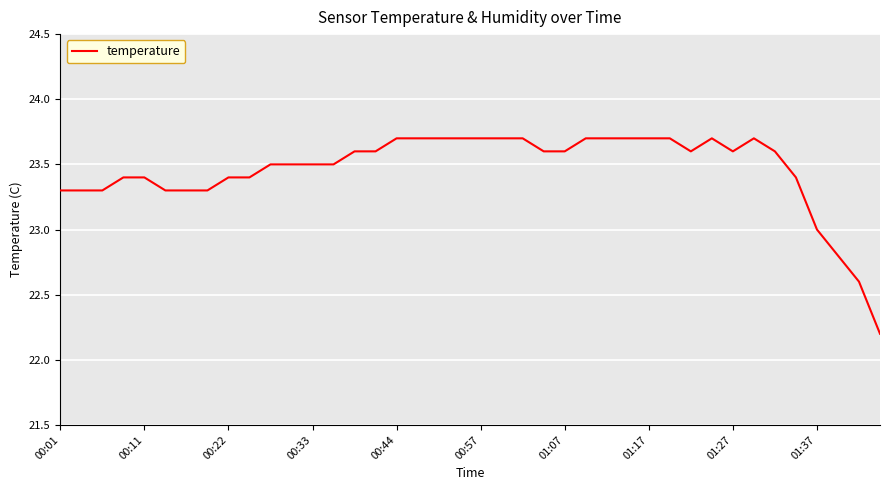

What is the minimum value shown in the chart?

22.2